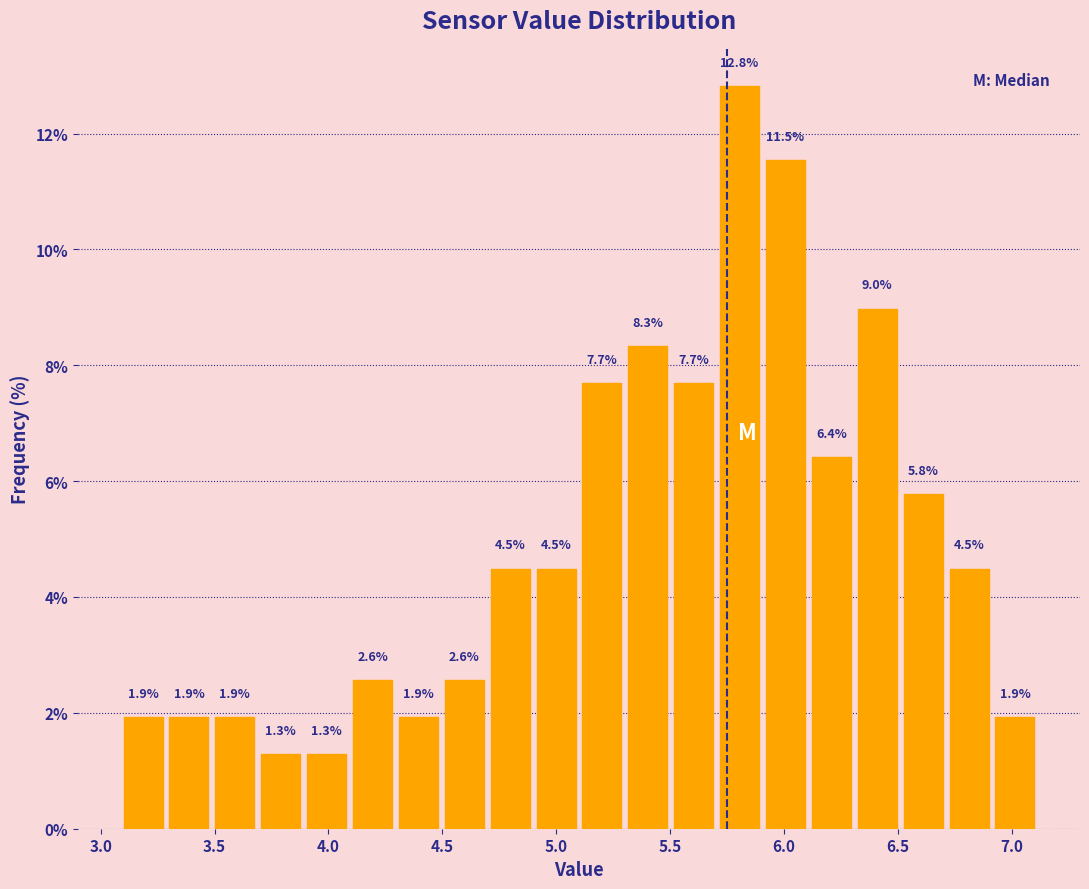

Over which range of the x-axis is the bar tallest?

5.70 to 5.90